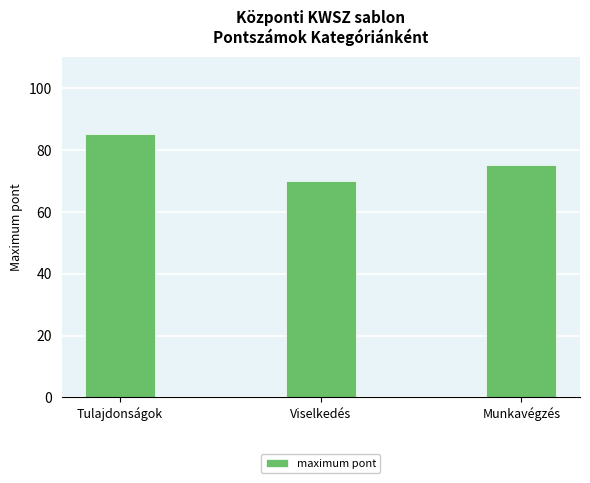

Is it true that the value at Tulajdonságok is 85?

True